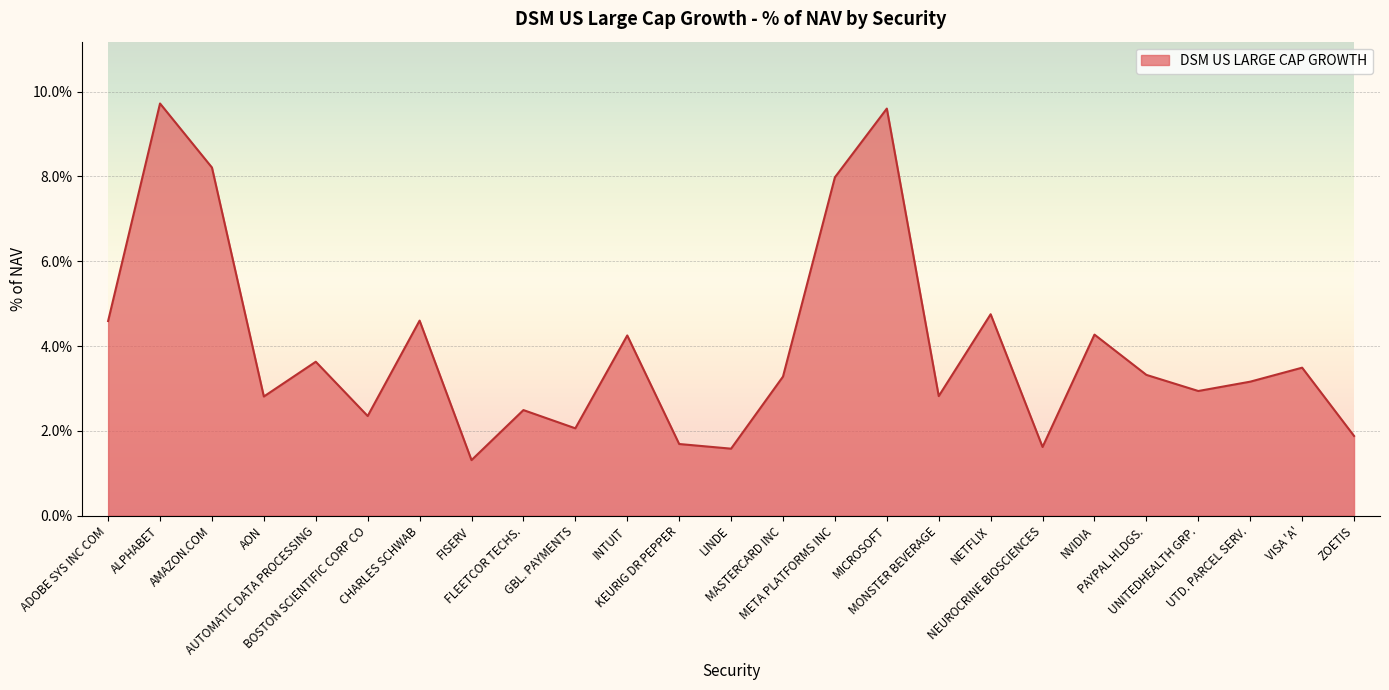

Does the chart have visible grid lines?

Yes